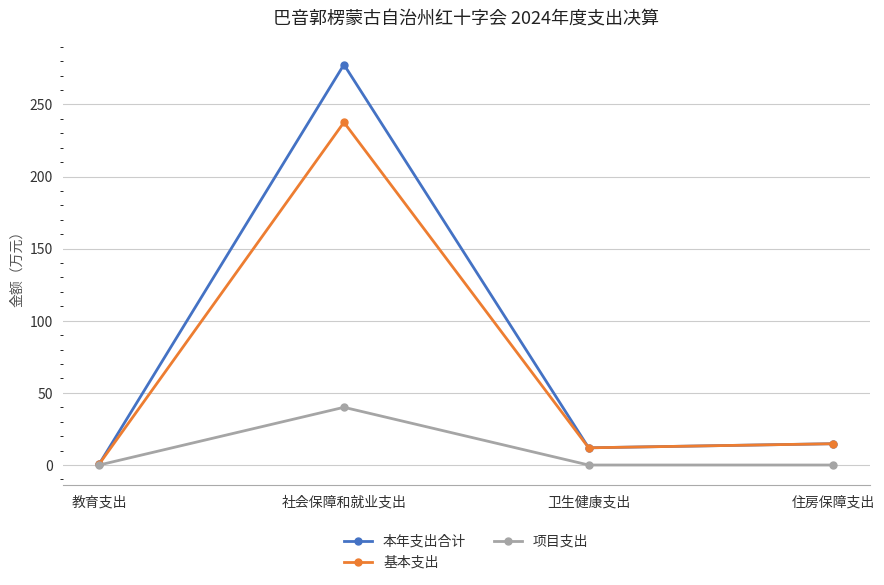

List the series in order of their peak value, highest first.

本年支出合计, 基本支出, 项目支出